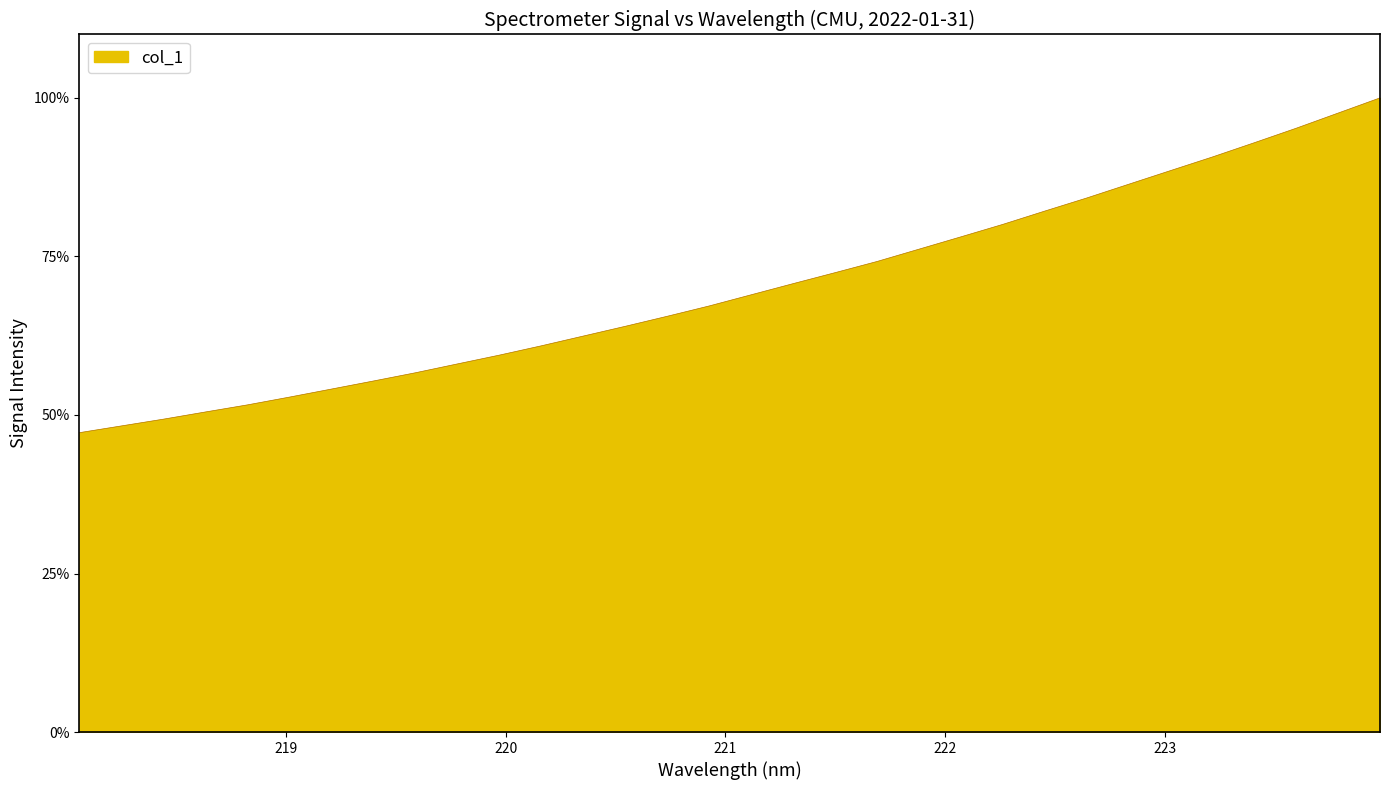

What is the maximum value shown in the chart?

100.0